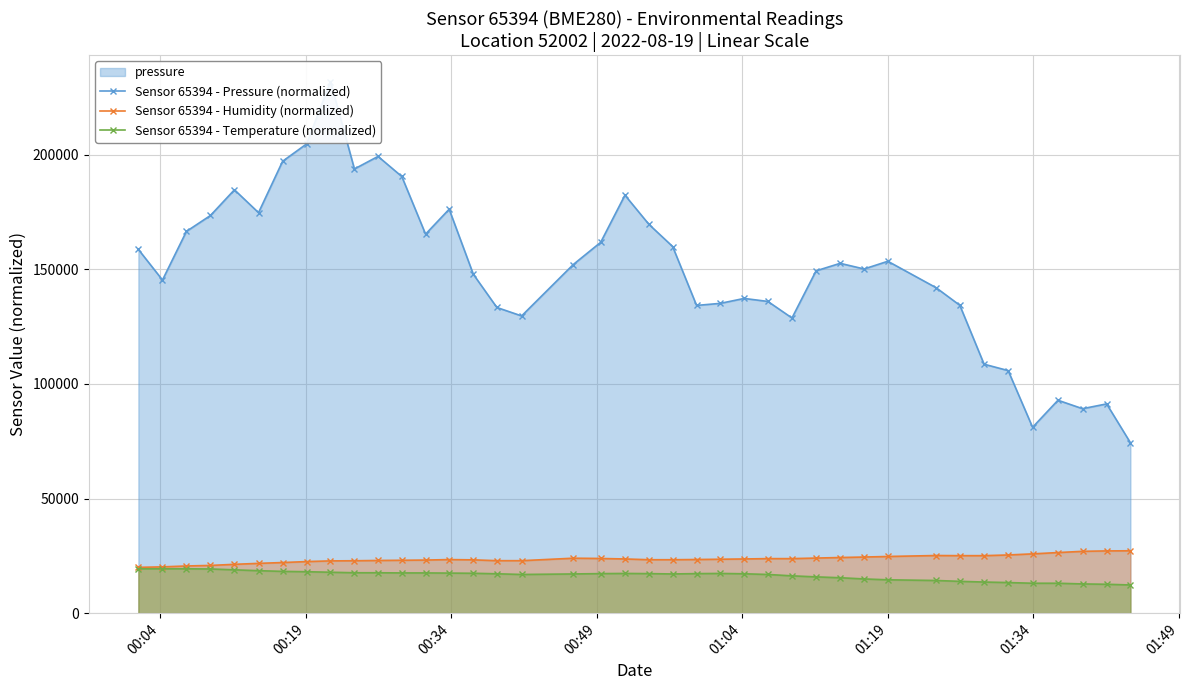

How many values in the Sensor 65394 - Pressure (normalized) series are below 152017?

20